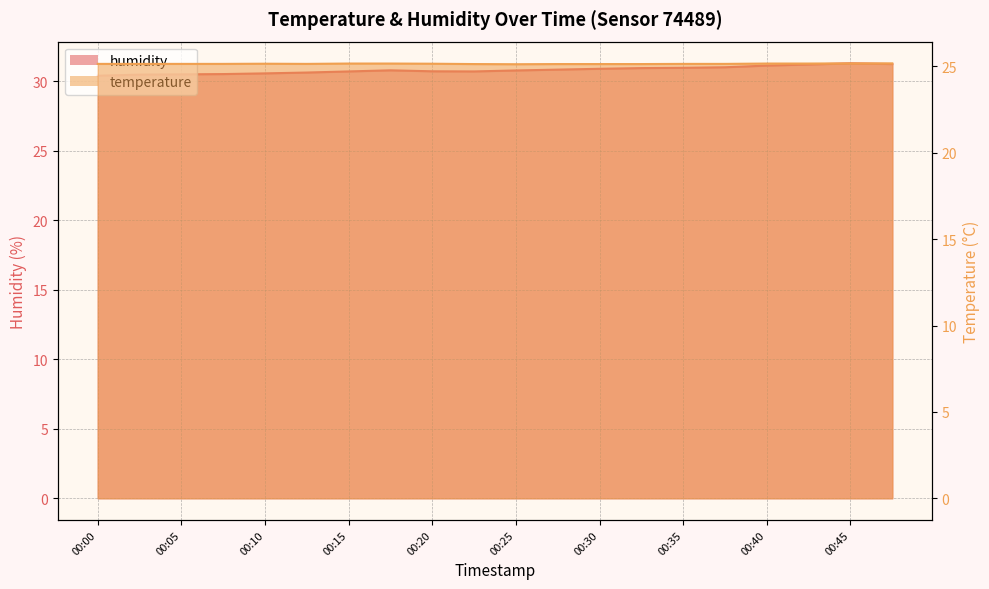

Is it true that temperature equals 25.1 at 00:35?

True